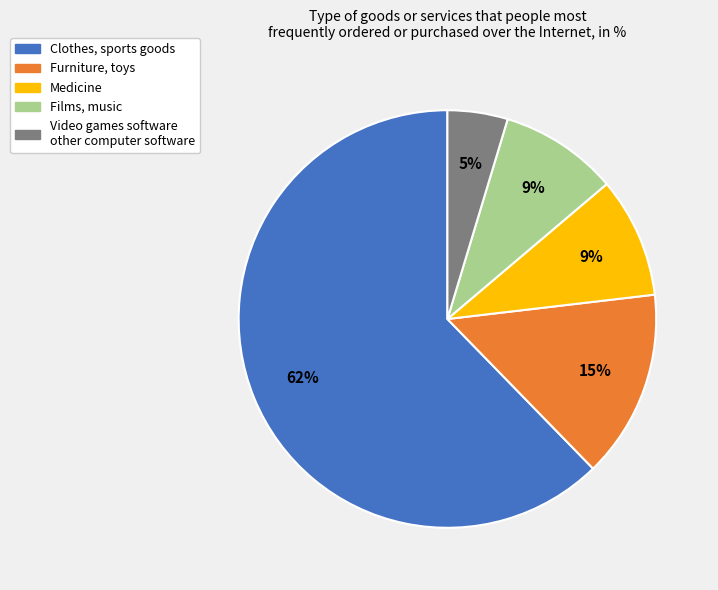

Which has a higher value, Clothes, sports goods or Medicine?

Clothes, sports goods